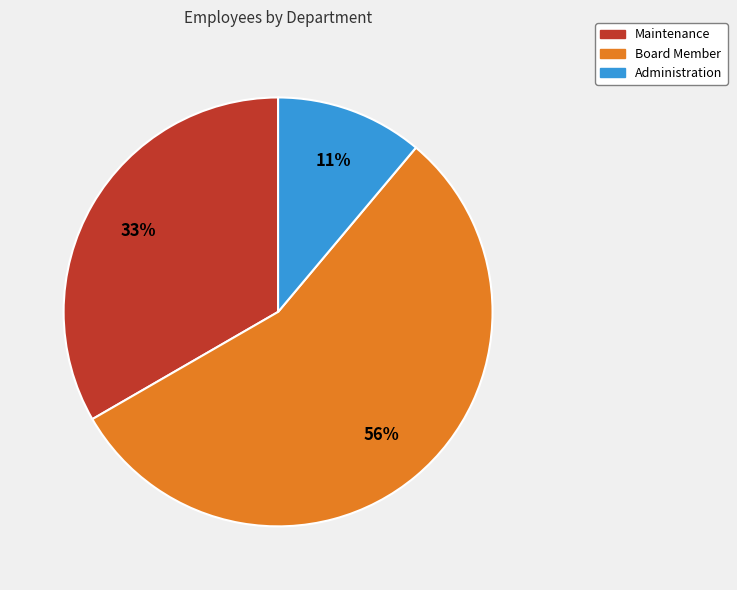

Rank the categories by value from lowest to highest.

Administration, Maintenance, Board Member